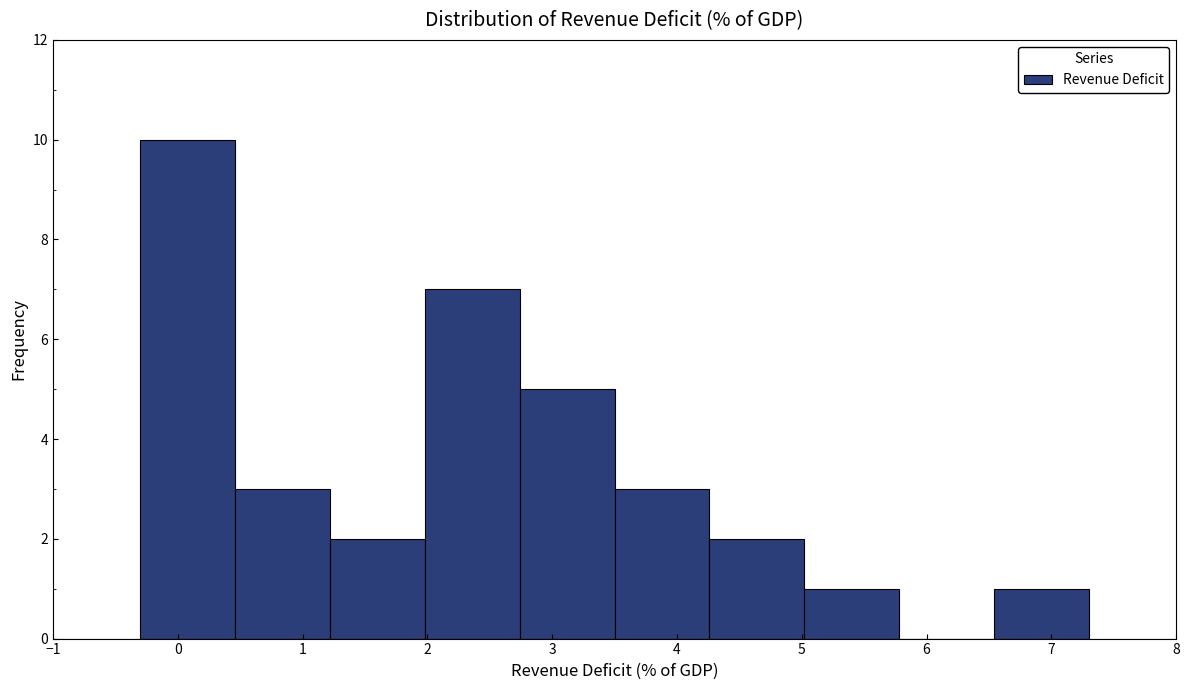

Over which range of the x-axis is the bar tallest?

-0.30 to 0.46